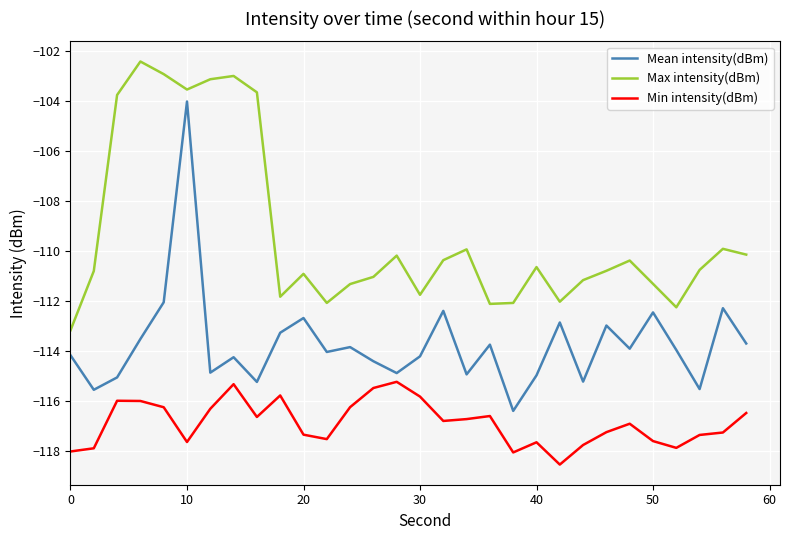

How many lines are shown in the chart?

3